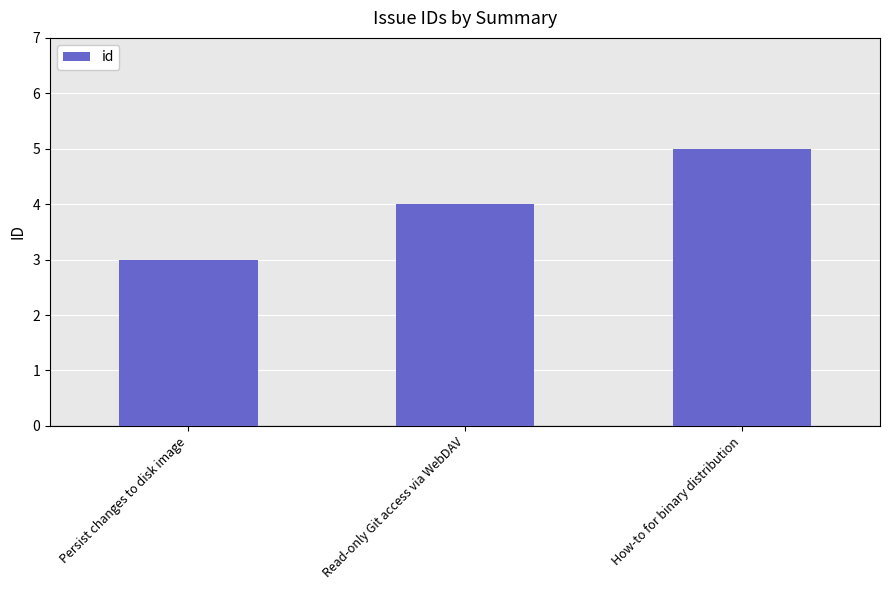

What value does the data have at Read-only Git access via WebDAV?

4